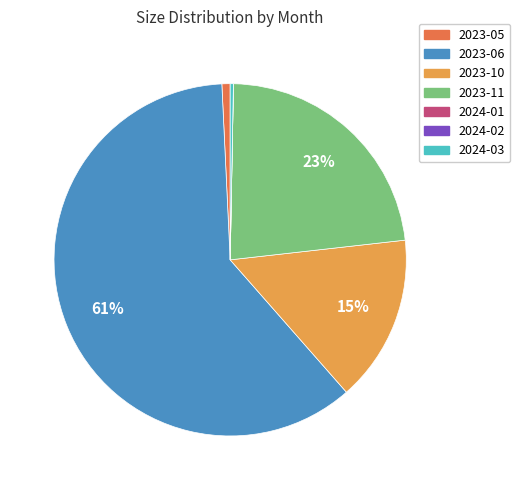

To the nearest percent, what is the average slice percentage?

14%